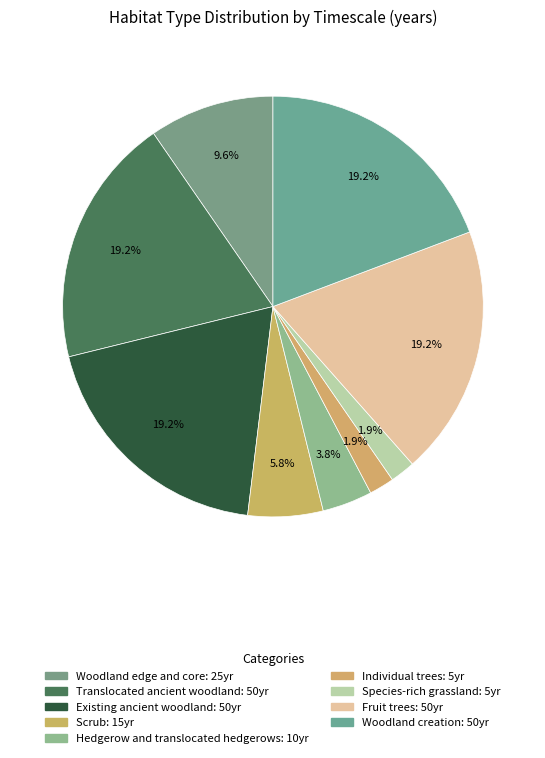

Do Individual trees and Translocated ancient woodland together represent more than half of the pie?

No